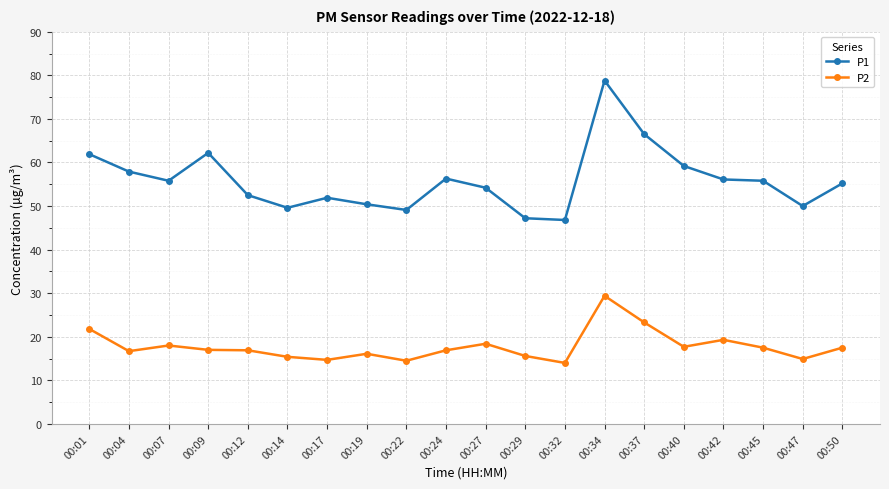

True or false: P1 and P2 cross at least once.

False